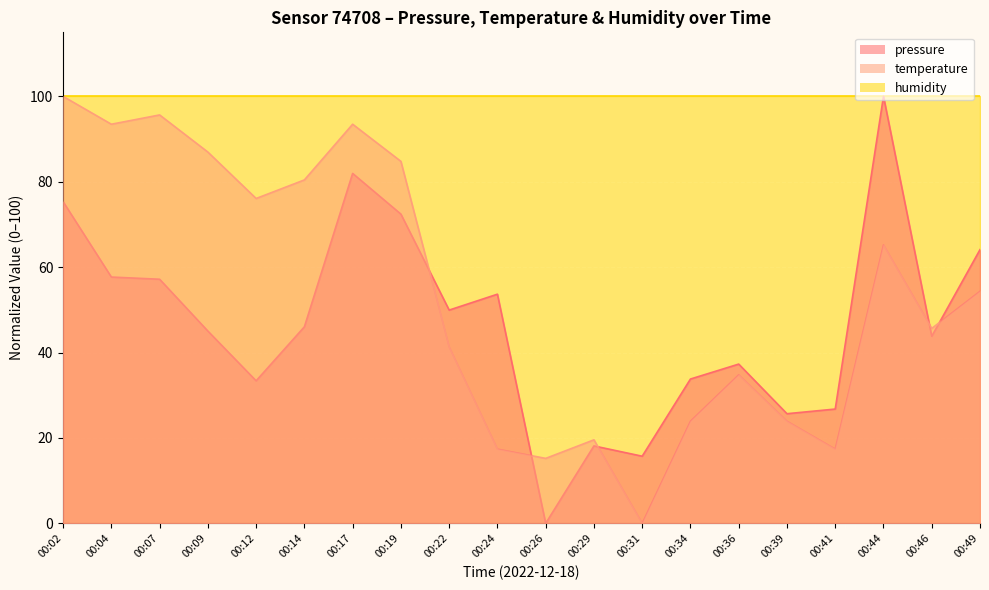

At how many categories does at least one series exceed 51?

11